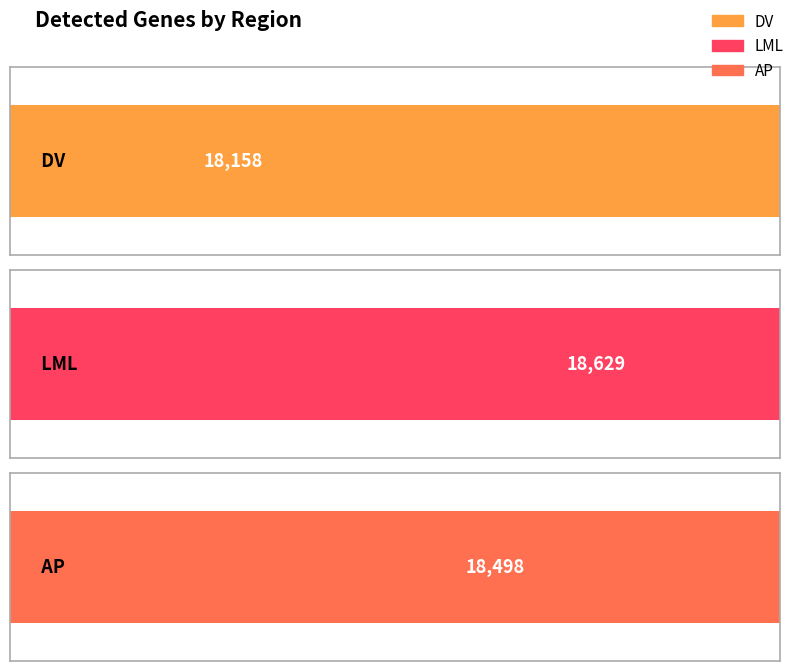

What position from the right is LML?

2